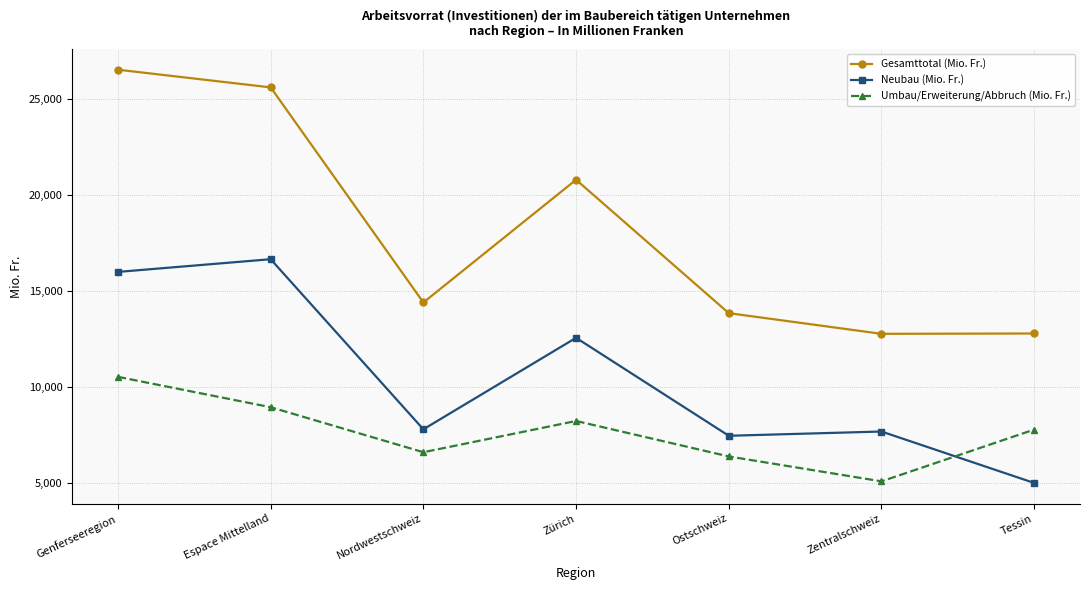

How many series are shown in this chart?

3